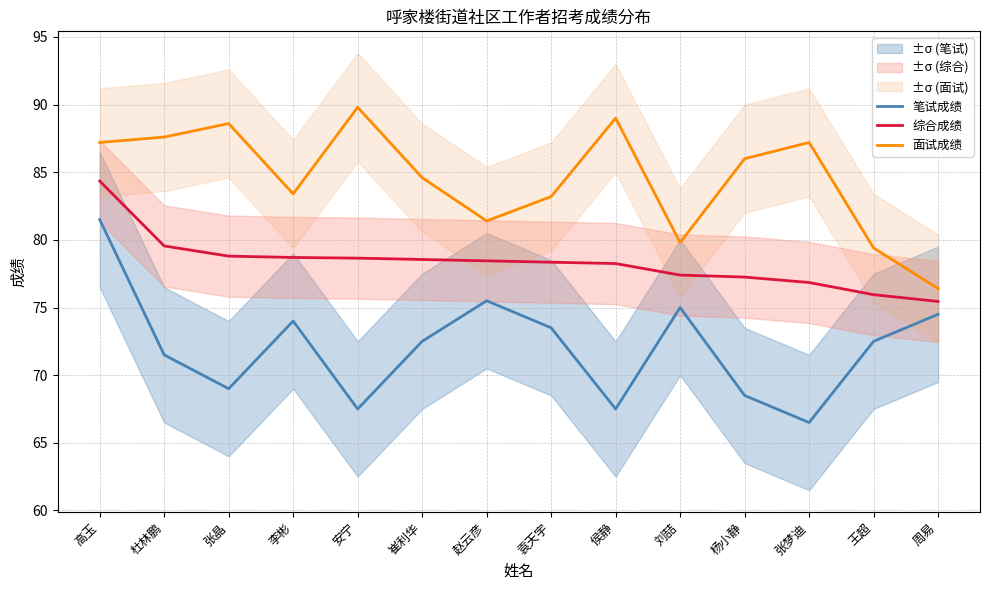

List the labels in order of 面试成绩 value, largest first.

安宁, 侯静, 张晶, 杜林鹏, 高玉, 张梦迪, 杨小静, 崔利华, 李彬, 袁天宇, 赵云彦, 刘喆, 王超, 周易